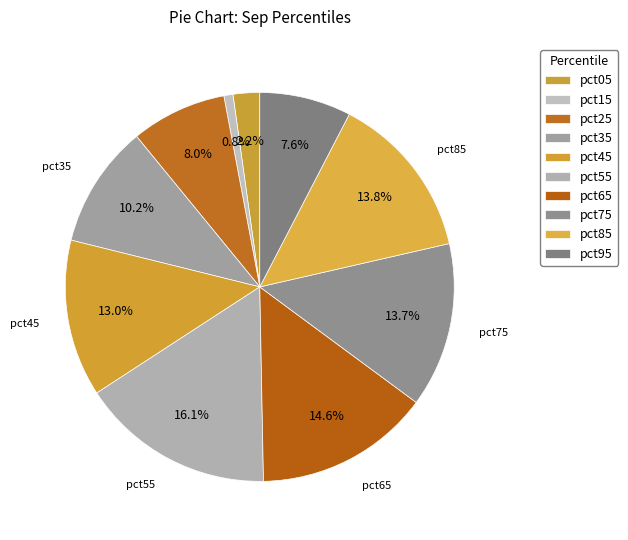

Combined, what portion of the pie is pct15 and pct05?

3.0%